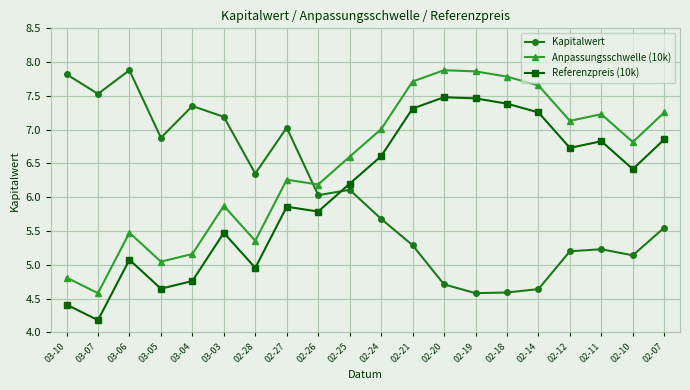

True or false: Kapitalwert has more than 1 interior local peaks.

True